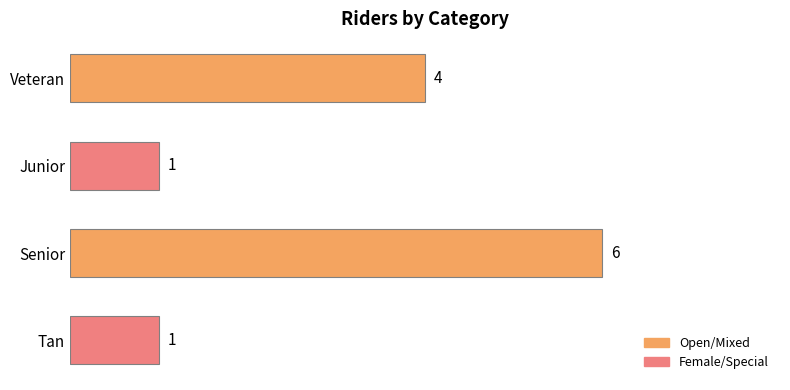

What is the sum of the values at Veteran and Junior?

5